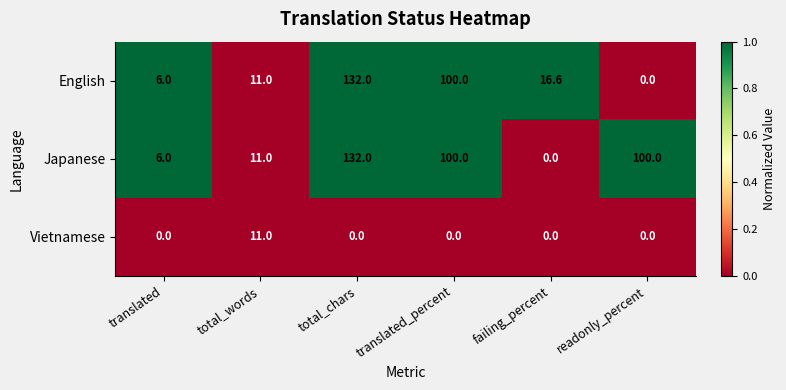

List the labels in order of English value, largest first.

total_chars, translated_percent, failing_percent, total_words, translated, readonly_percent